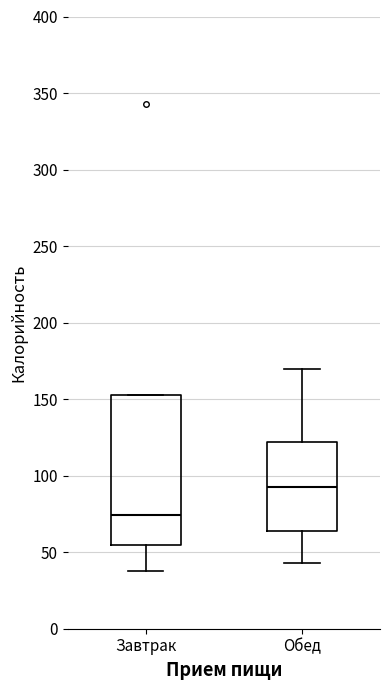

Which box's median line is the lowest?

Завтрак